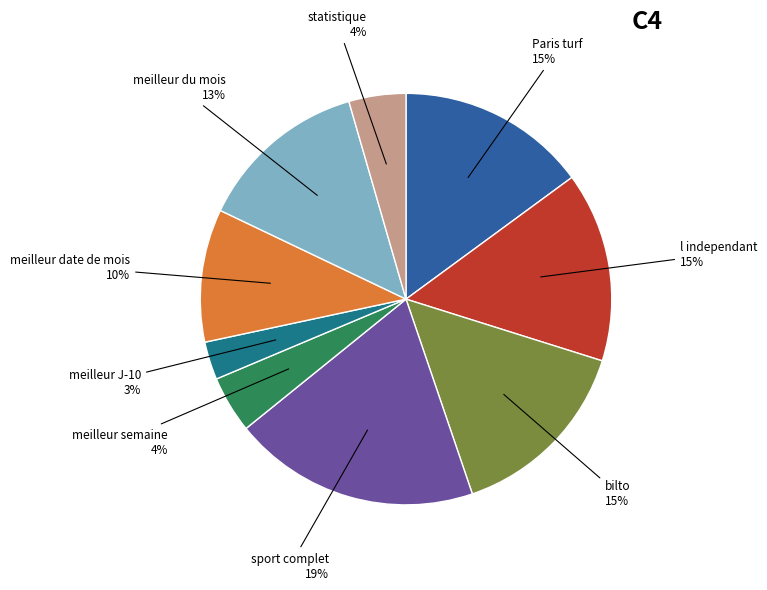

Count the number of slices in the pie.

9